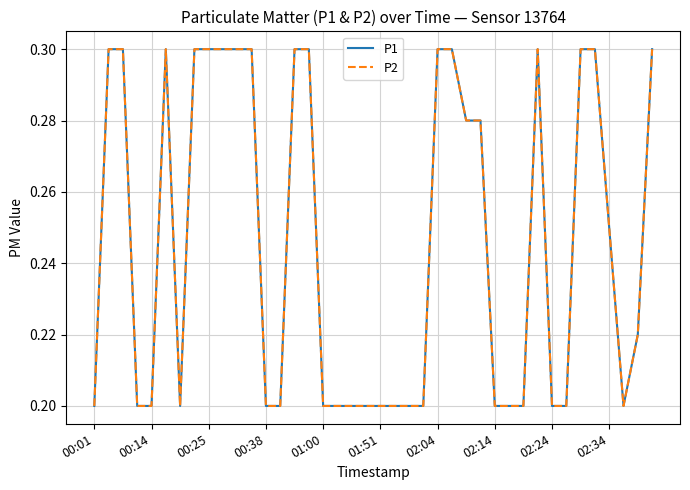

Is this an area chart (filled region under the line)?

No